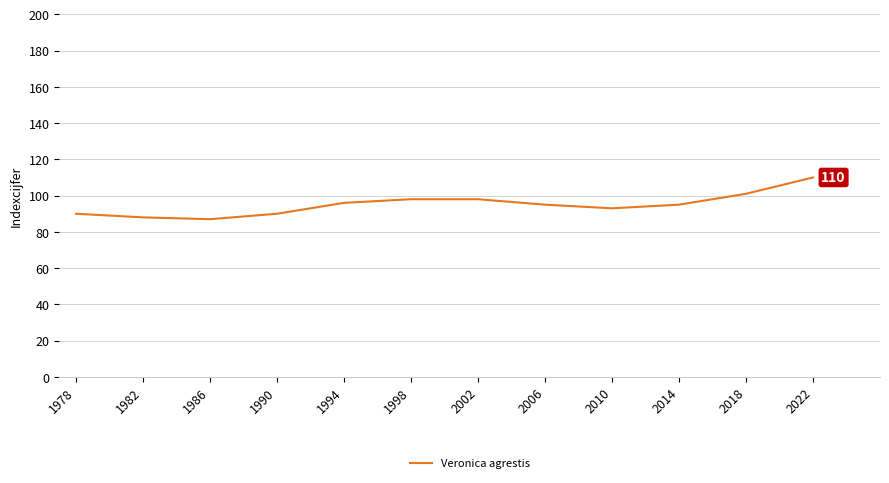

What is the sum of all values?

1141